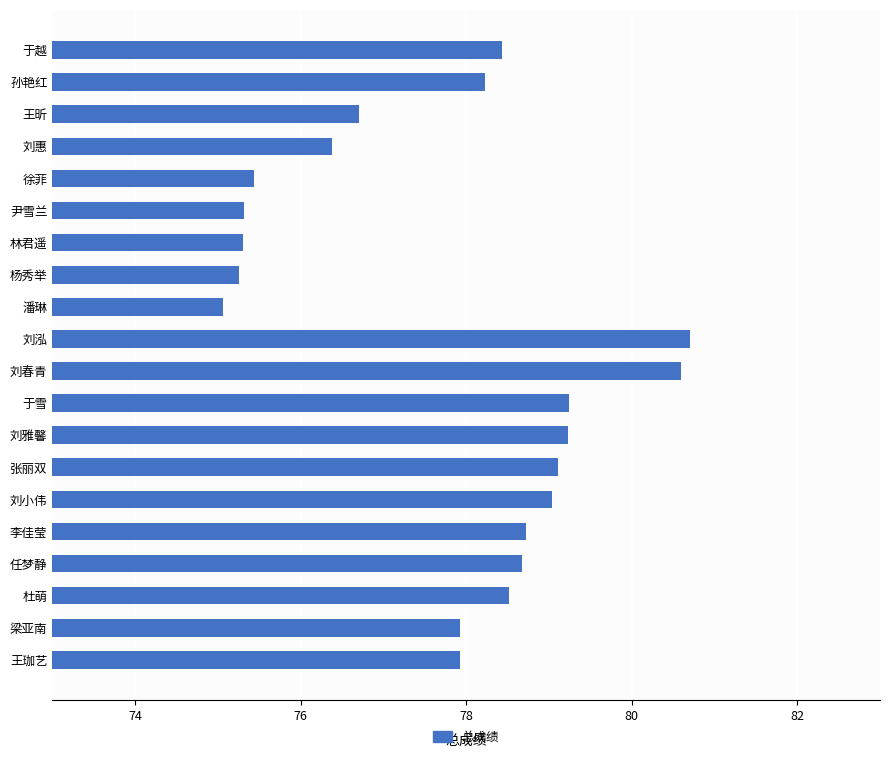

At which category does the chart reach its peak across all series?

刘泓